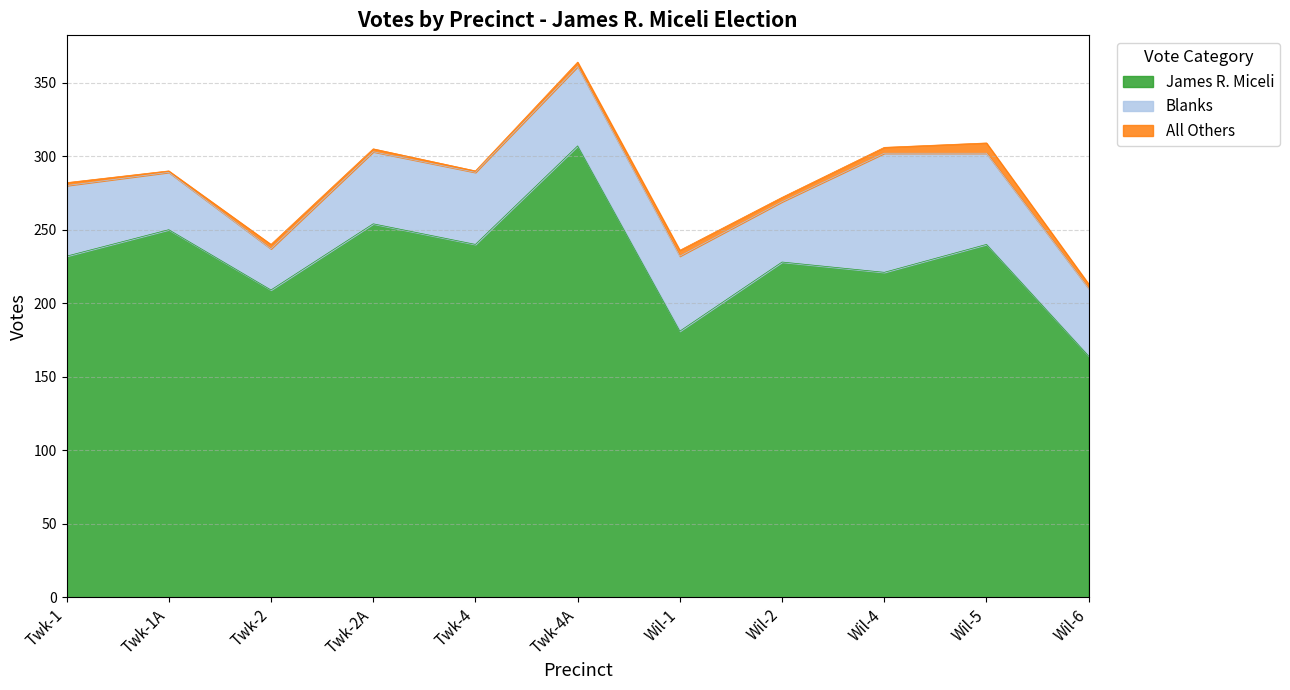

At how many categories does at least one series exceed 118?

11